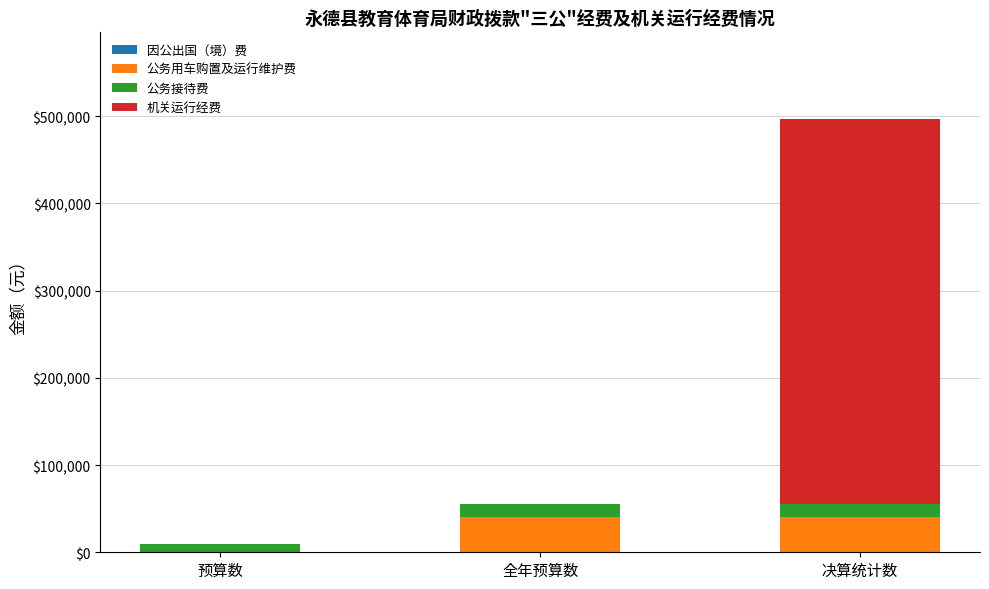

Are the bars horizontal?

No